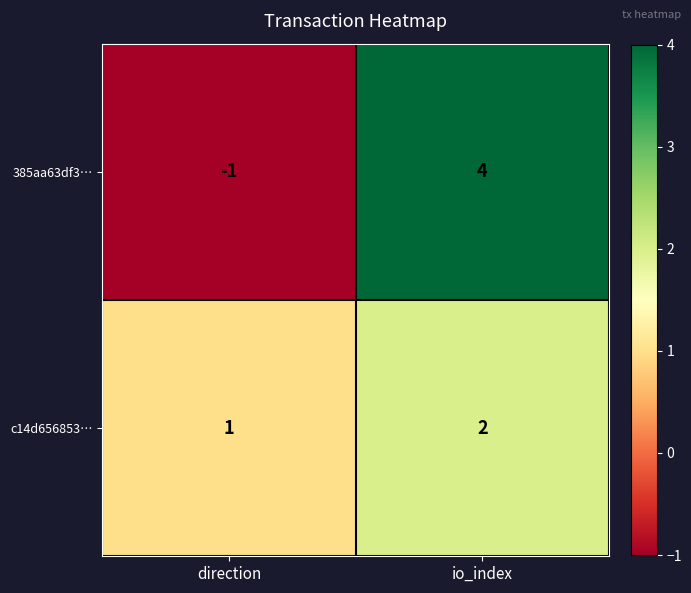

Reading left to right, transcribe all the data shown in this chart.

385aa63df3…: direction=-1	io_index=4
c14d656853…: direction=1	io_index=2